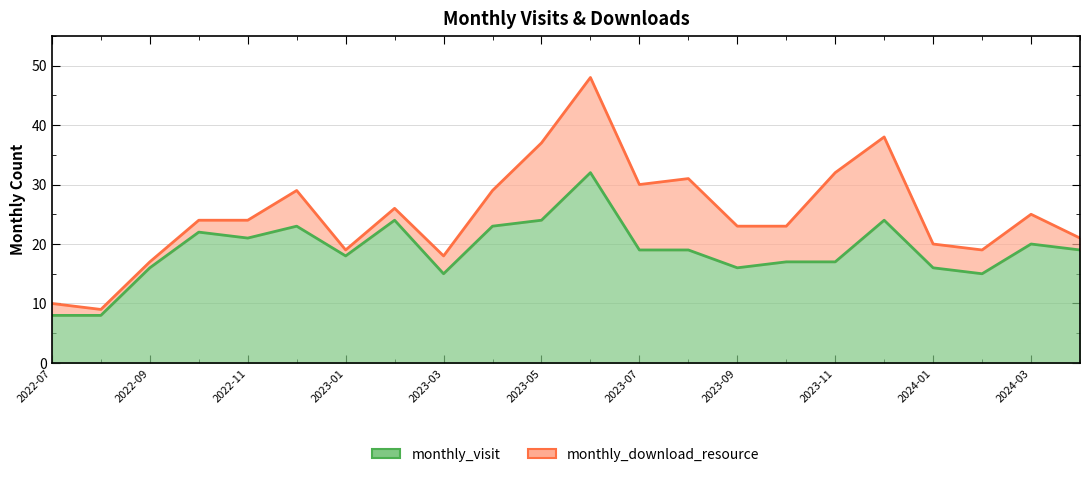

Which label corresponds to the largest value in the chart?

2023-06